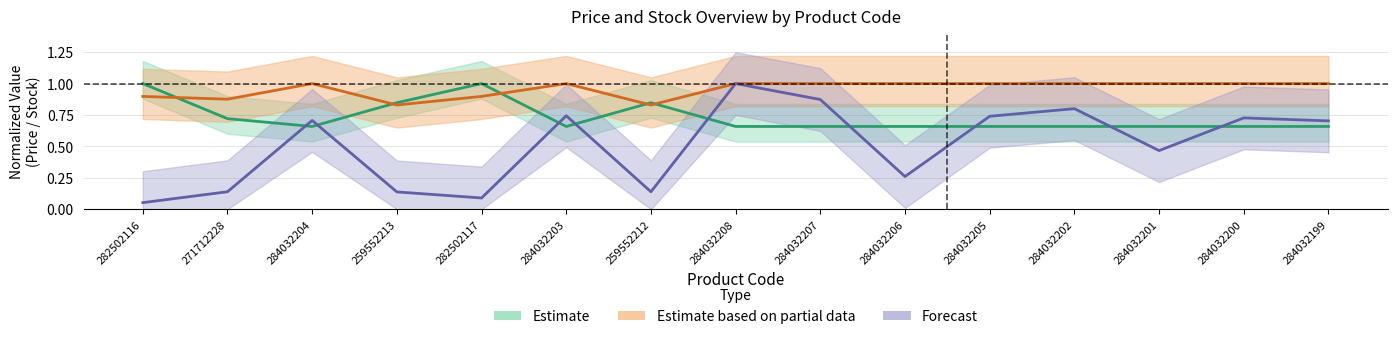

Where do Ціна and Доп. ціна first cross each other?

282502116 and 271712228